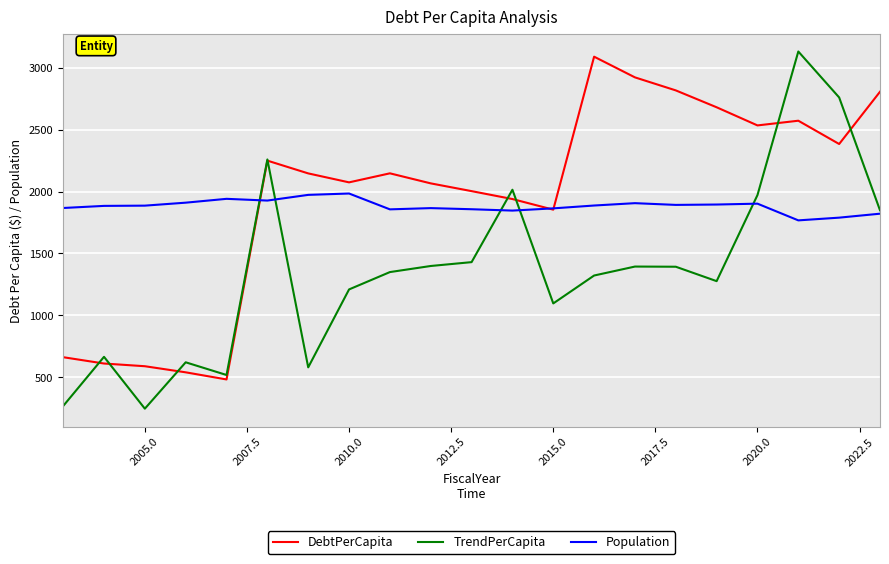

What is the highest value of the DebtPerCapita series?

3089.6